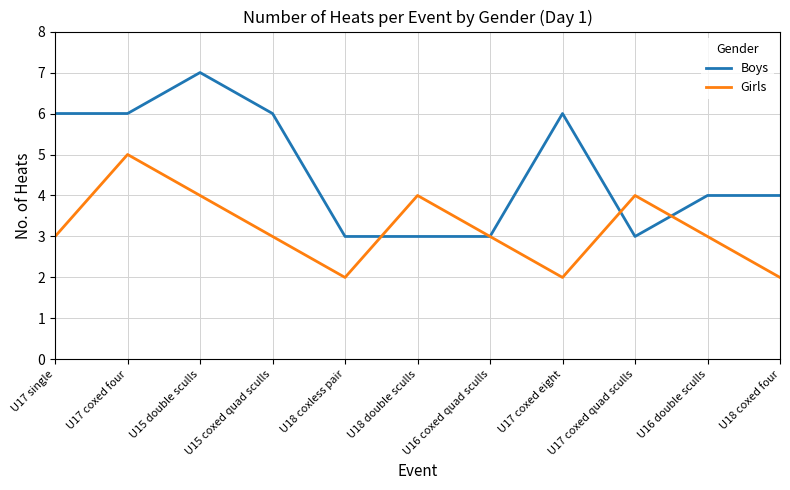

Does the chart display data point markers on the line(s)?

No